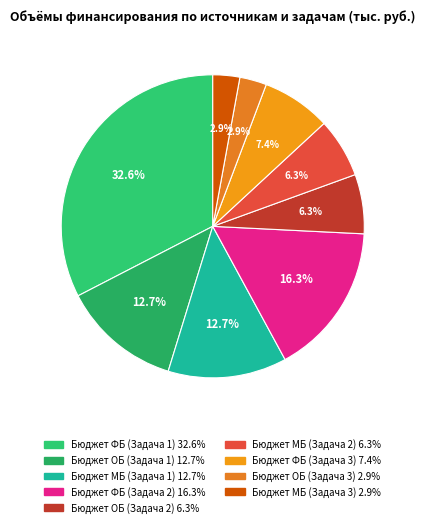

To the nearest percent, what is the difference between the largest and smallest slice percentages?

30%